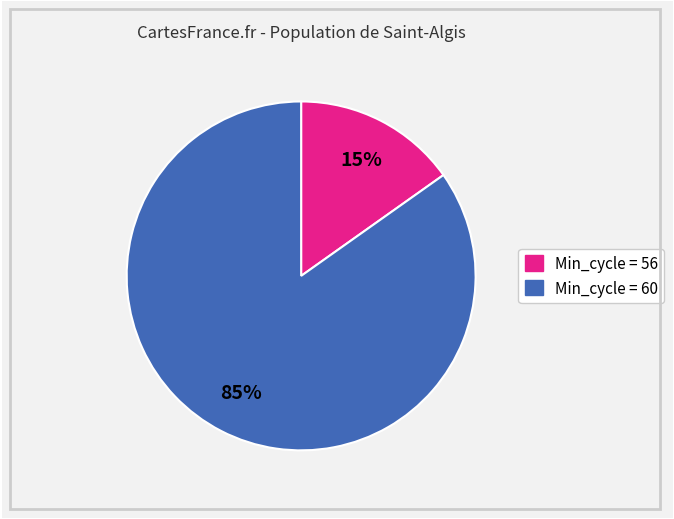

Is there any slice that represents more than half of the pie?

Yes